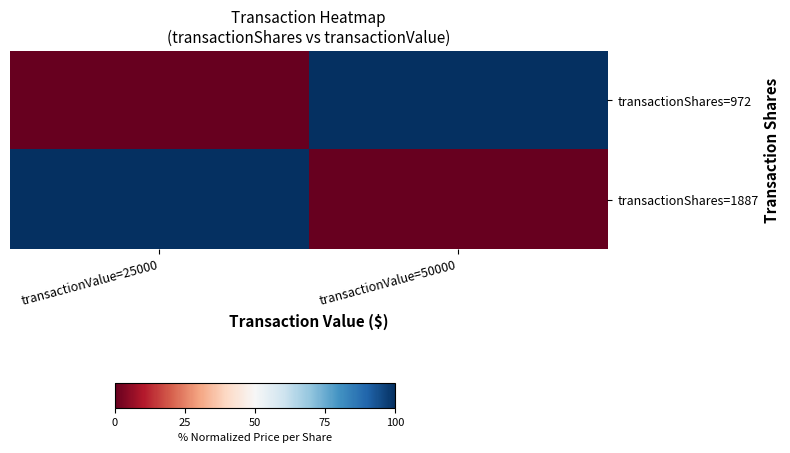

Reading left to right, transcribe all the data shown in this chart.

transactionShares=972: transactionValue=25000=0	transactionValue=50000=100
transactionShares=1887: transactionValue=25000=100	transactionValue=50000=0